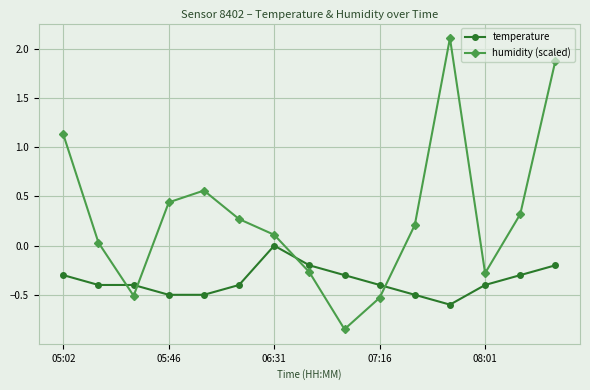

In humidity (scaled), how many points are higher than both neighbors (excluding endpoints)?

2